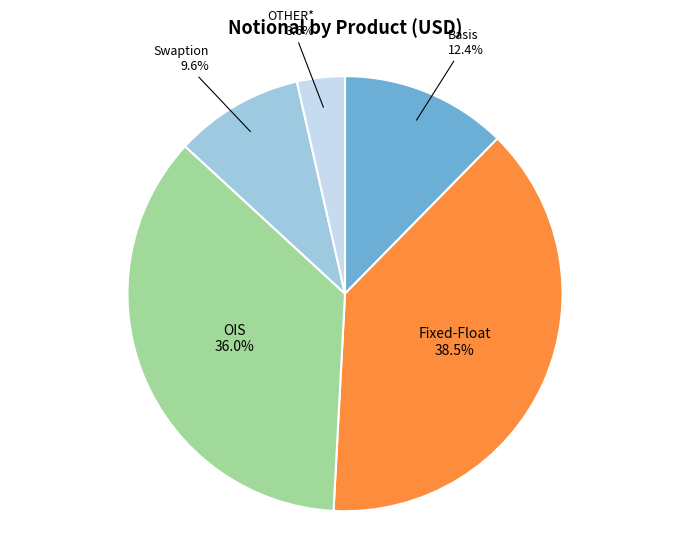

To the nearest percent, what is the average slice percentage?

20%